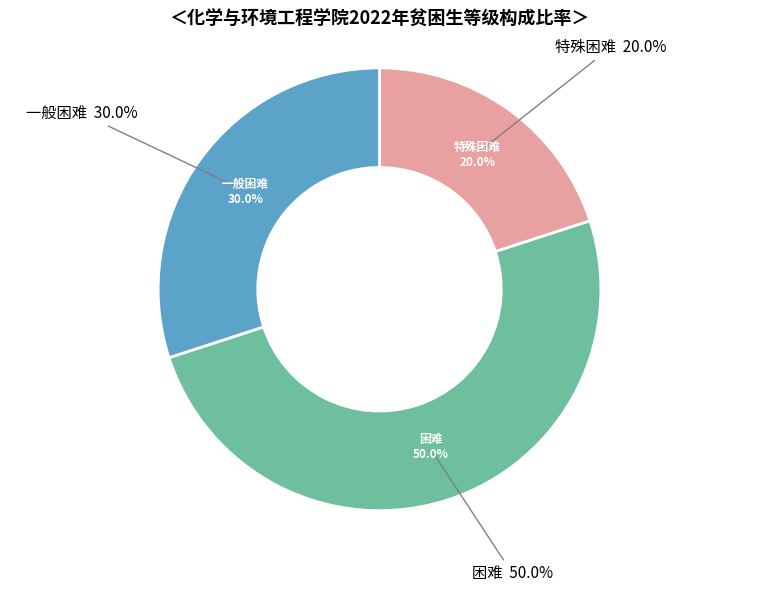

To the nearest percent, what is the average slice percentage?

33%